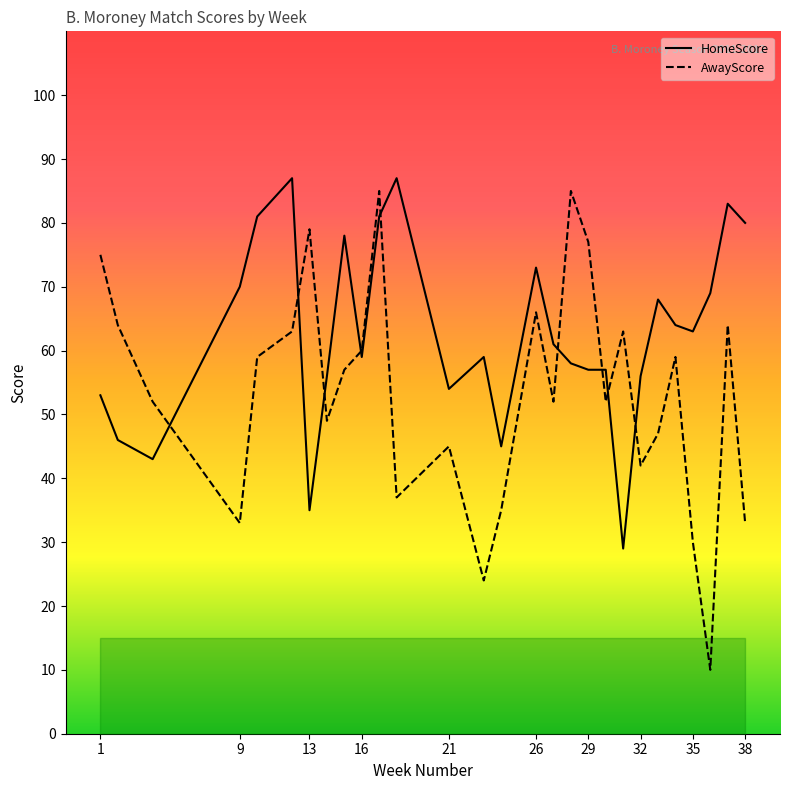

Which series has the largest total across all categories?

HomeScore